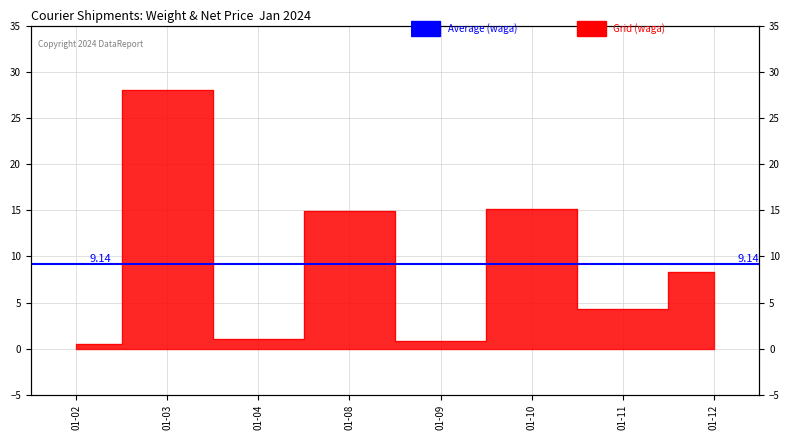

What is the difference between the maximum and minimum values?

27.5